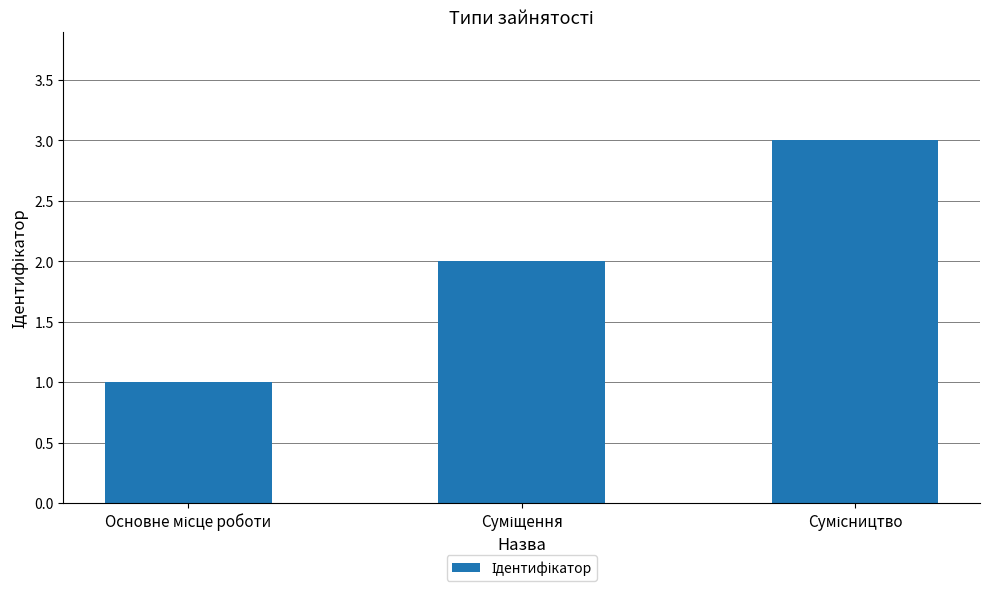

What is the minimum value shown in the chart?

1